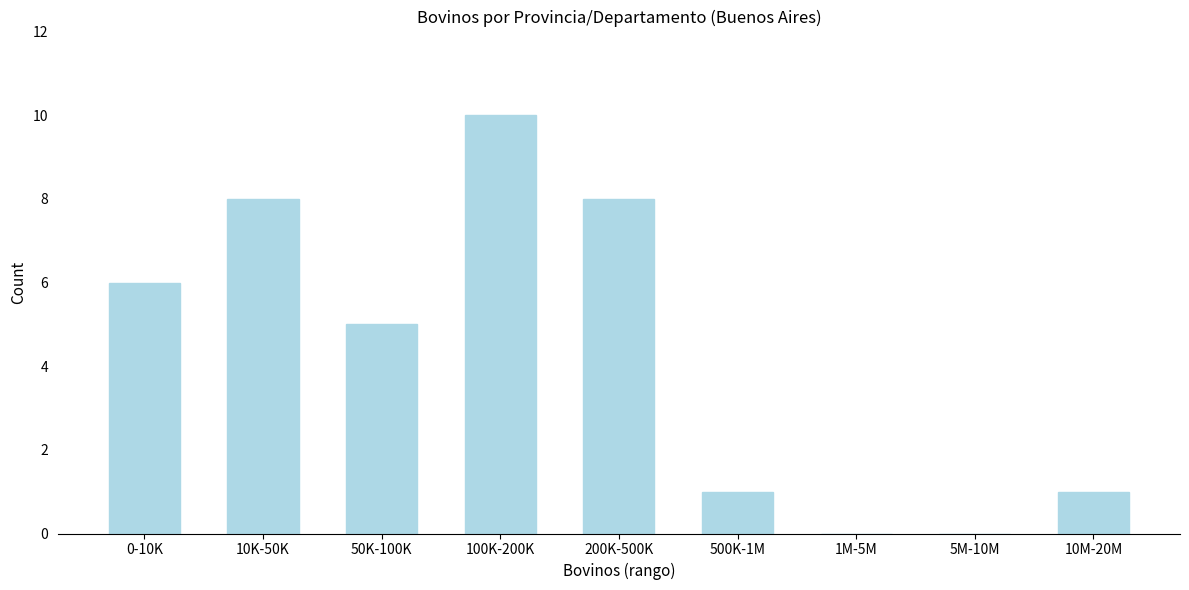

Reading left to right, extract all data points from this chart.

0-10K=6	10K-50K=8	50K-100K=5	100K-200K=10	200K-500K=8	500K-1M=1	1M-5M=0	5M-10M=0	10M-20M=1